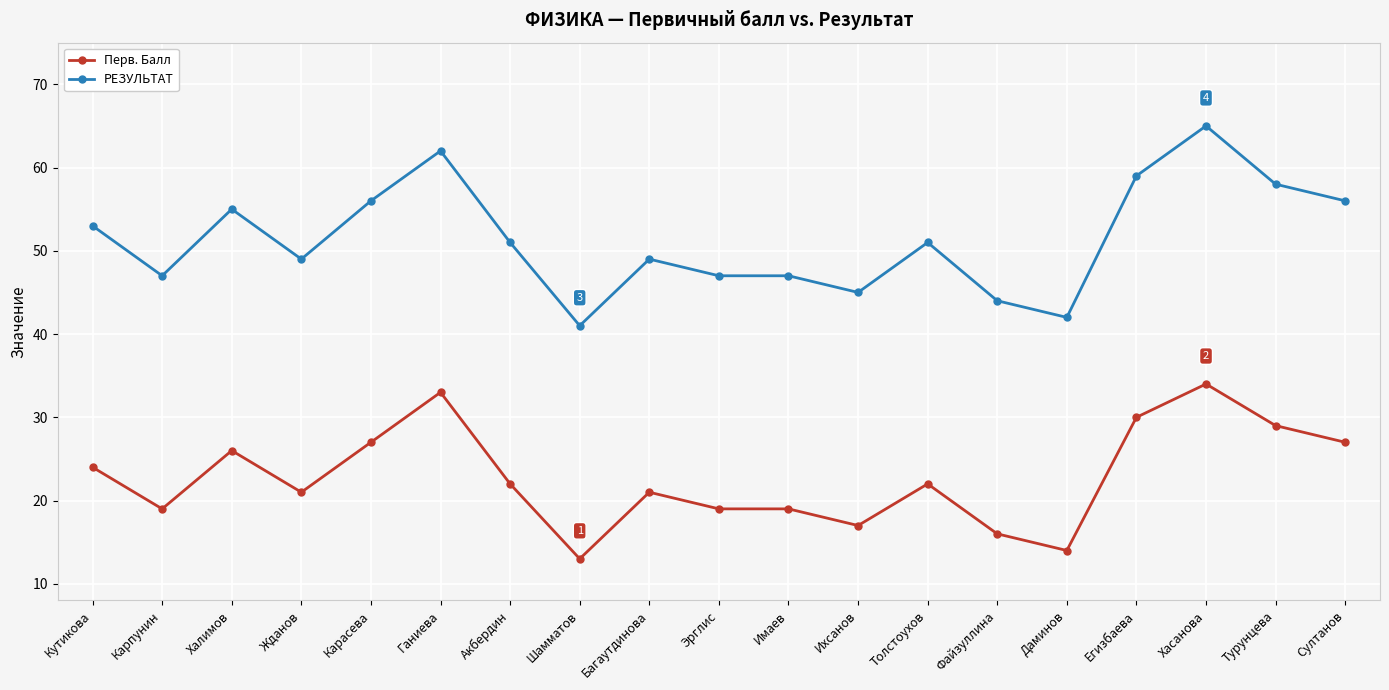

Does the chart display data point markers on the line(s)?

Yes